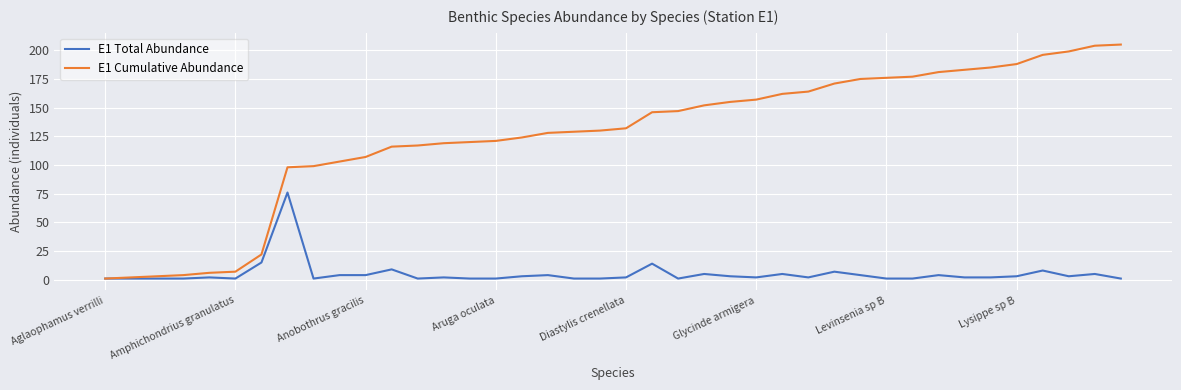

How many lines are shown in the chart?

2